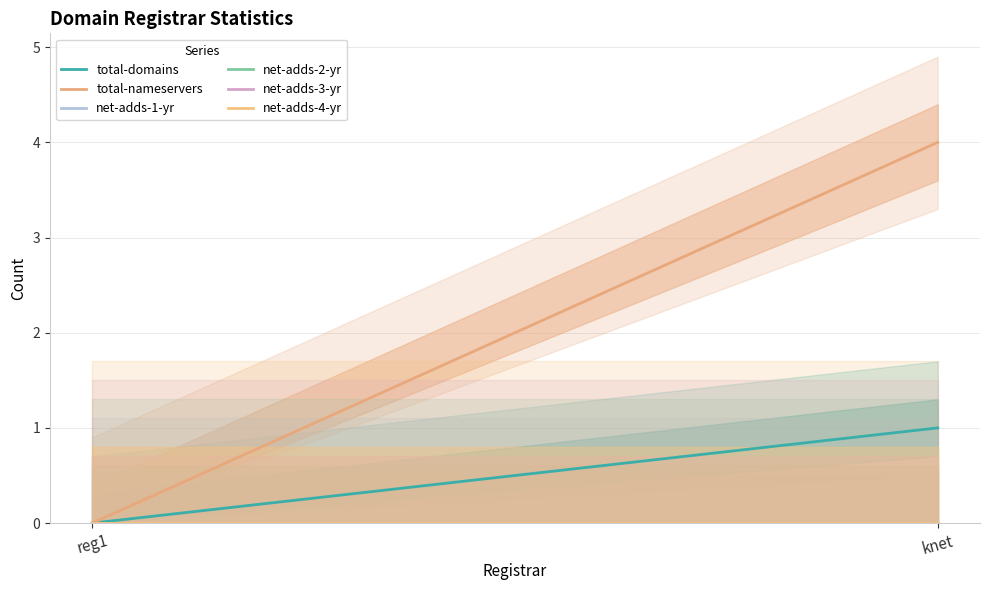

Which category has the highest value in the net-adds-1-yr series?

reg1